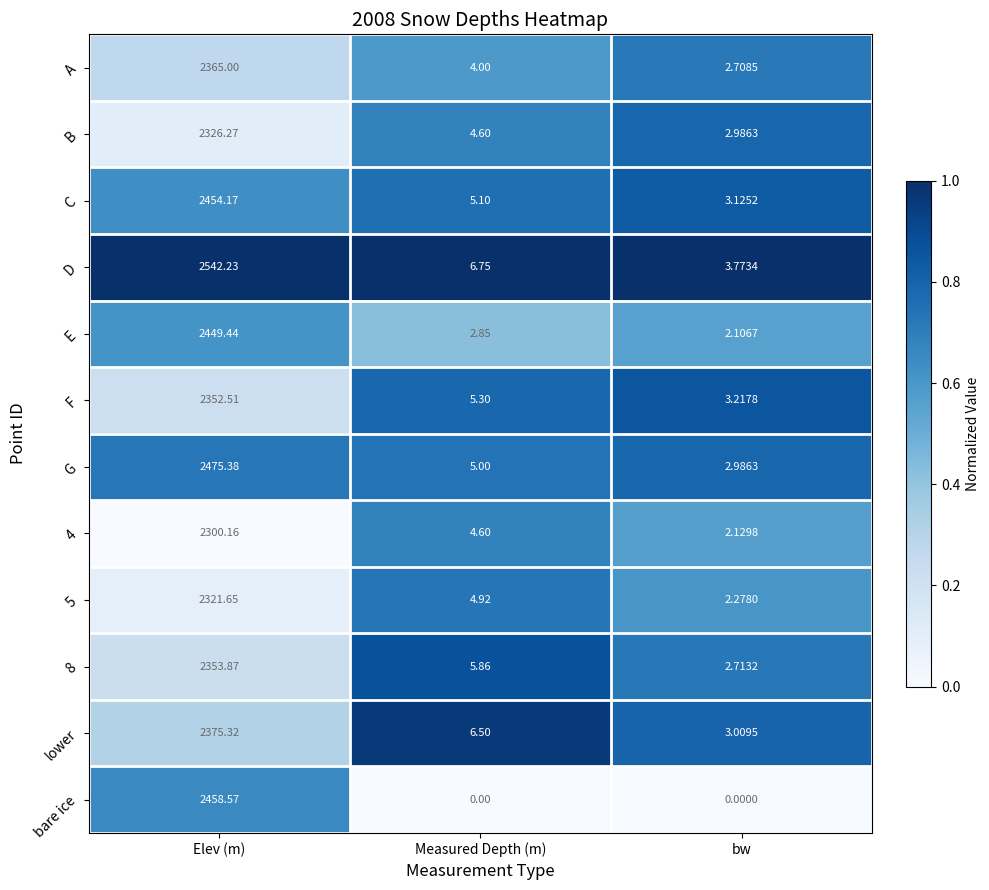

At which category is the sum across all series the highest?

Elev (m)